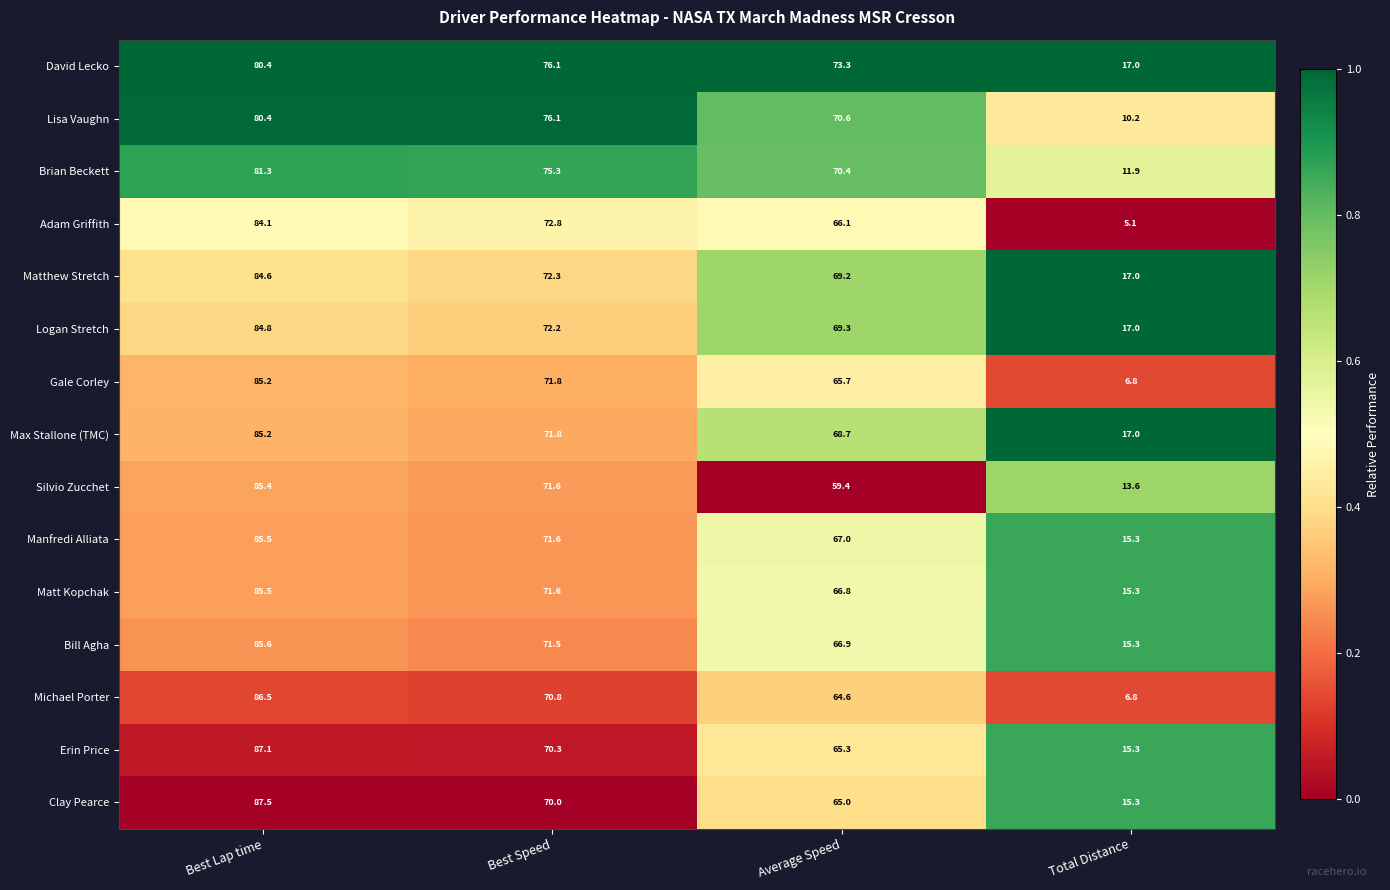

List the labels in order of Matthew Stretch value, smallest first.

Total Distance, Average Speed, Best Speed, Best Lap time